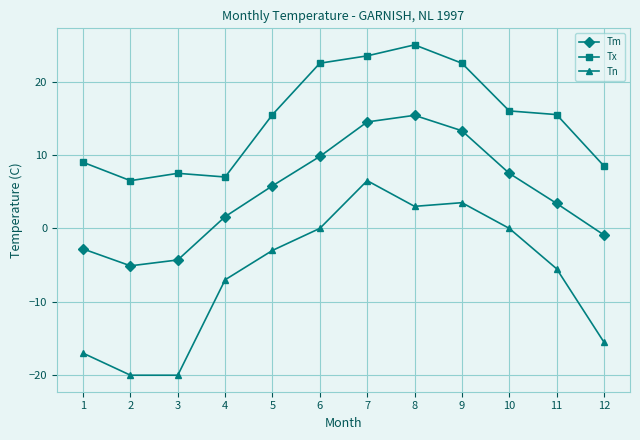

What is the maximum value for Tn?

6.5